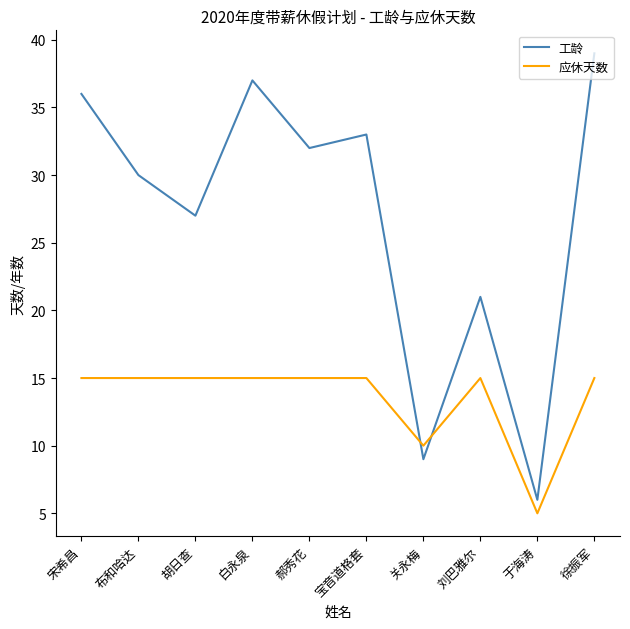

What is the highest value of the 应休天数 series?

15